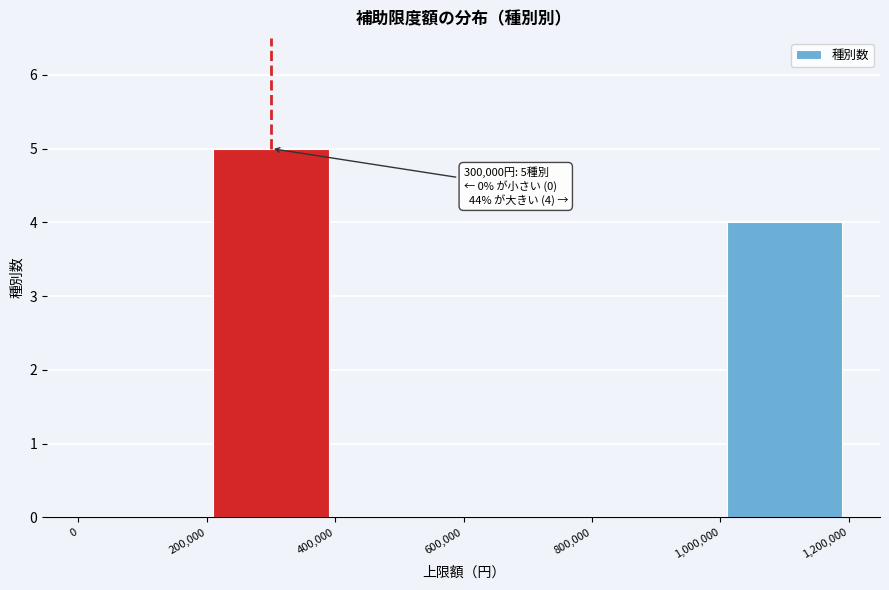

Over which range of the x-axis is the bar tallest?

200,000 to 400,000